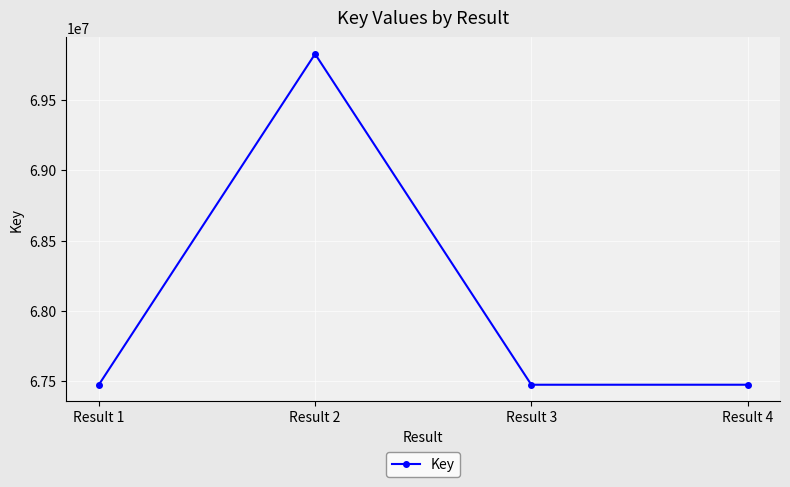

What is the sum of the values at Result 4 and Result 1?

134944714